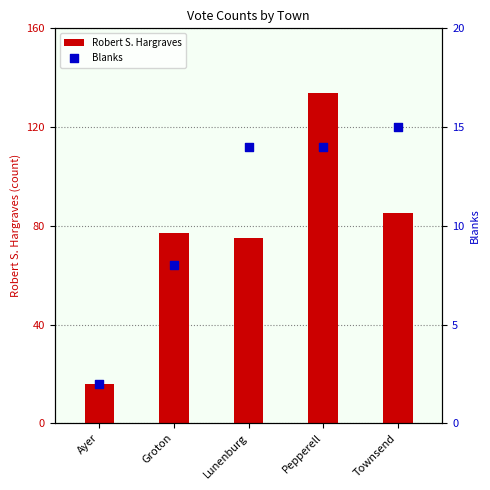

At which category is the sum across all series the highest?

Pepperell